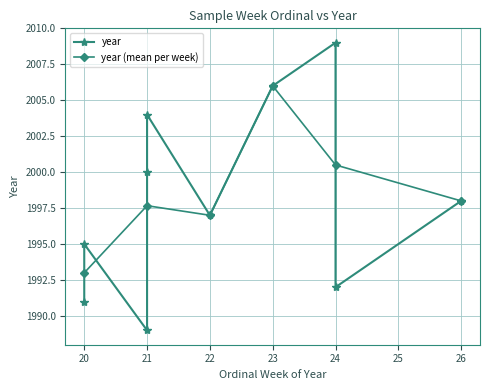

Reading left to right, extract all data points from this chart.

20=1991	21=1989	22=1997	24=2009	24=1992	21=2000	20=1995	26=1998	23=2006	21=2004